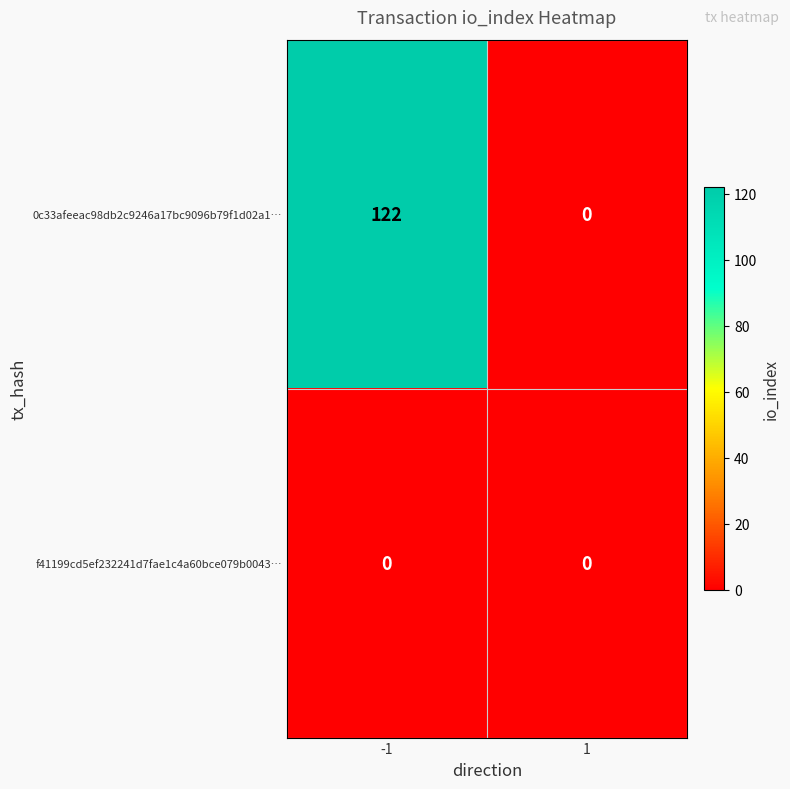

Is it true that 0c33afeeac98db2c9246a17bc9096b79f1d02a1… equals 122 at -1?

True